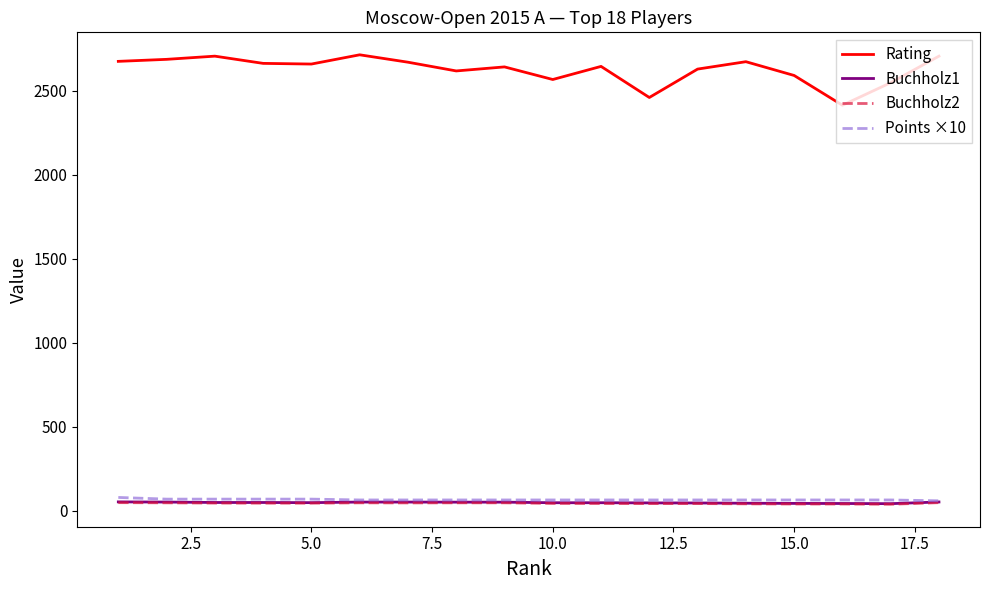

At how many categories does at least one series exceed 1896?

18